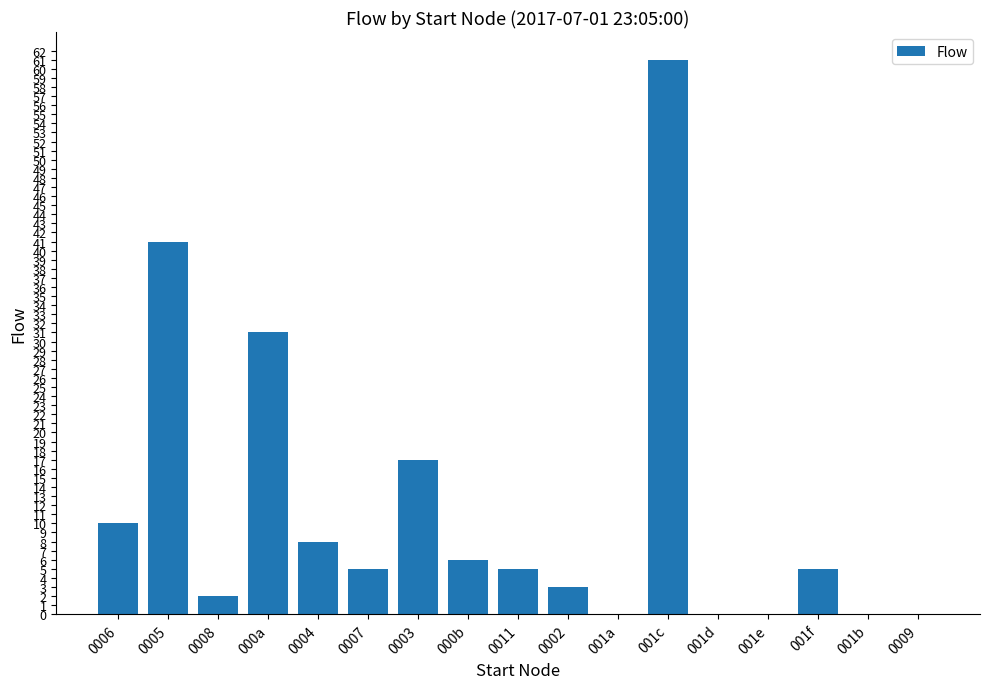

Is it true that the value at 0006 is 10?

True